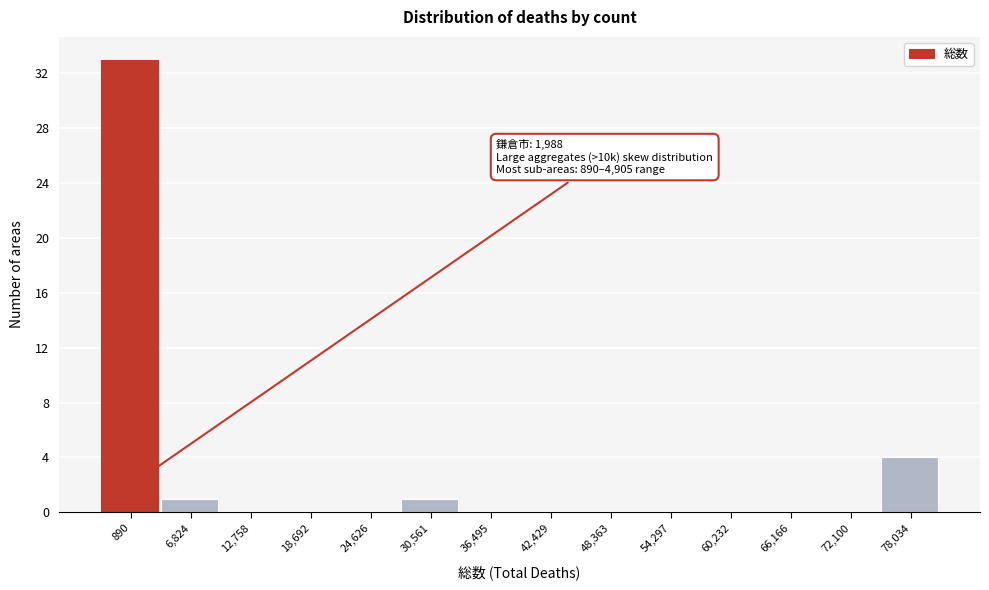

Reading left to right, what are all the values shown in this chart?

890=33	6,824=1	12,758=0	18,692=0	24,626=0	30,561=1	36,495=0	42,429=0	48,363=0	54,297=0	60,232=0	66,166=0	72,100=0	78,034=4